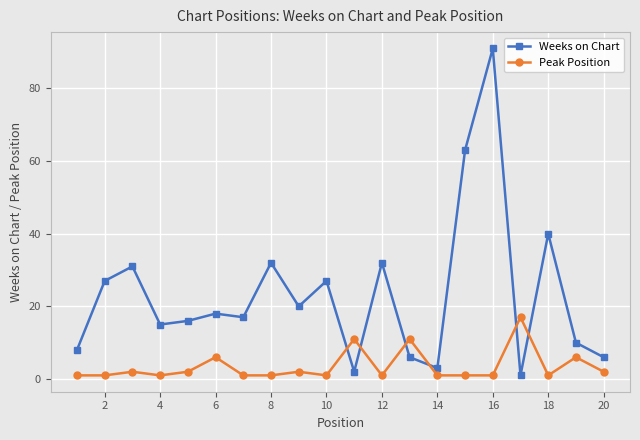

At how many categories does at least one series exceed 33?

3